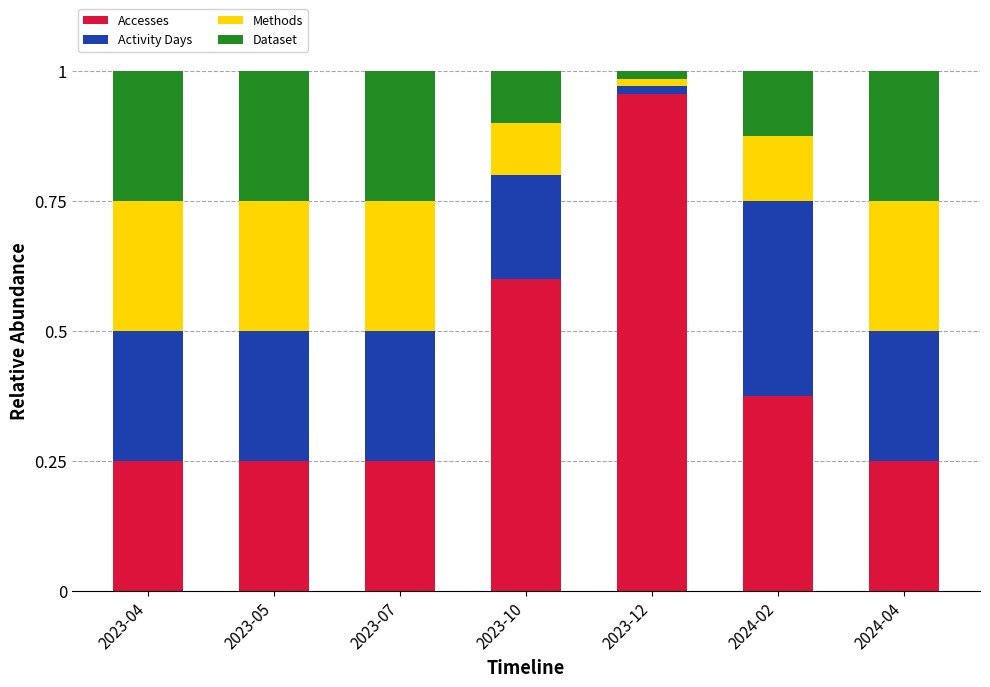

The Accesses series shows 0.2 at 2024-02. True or false?

False